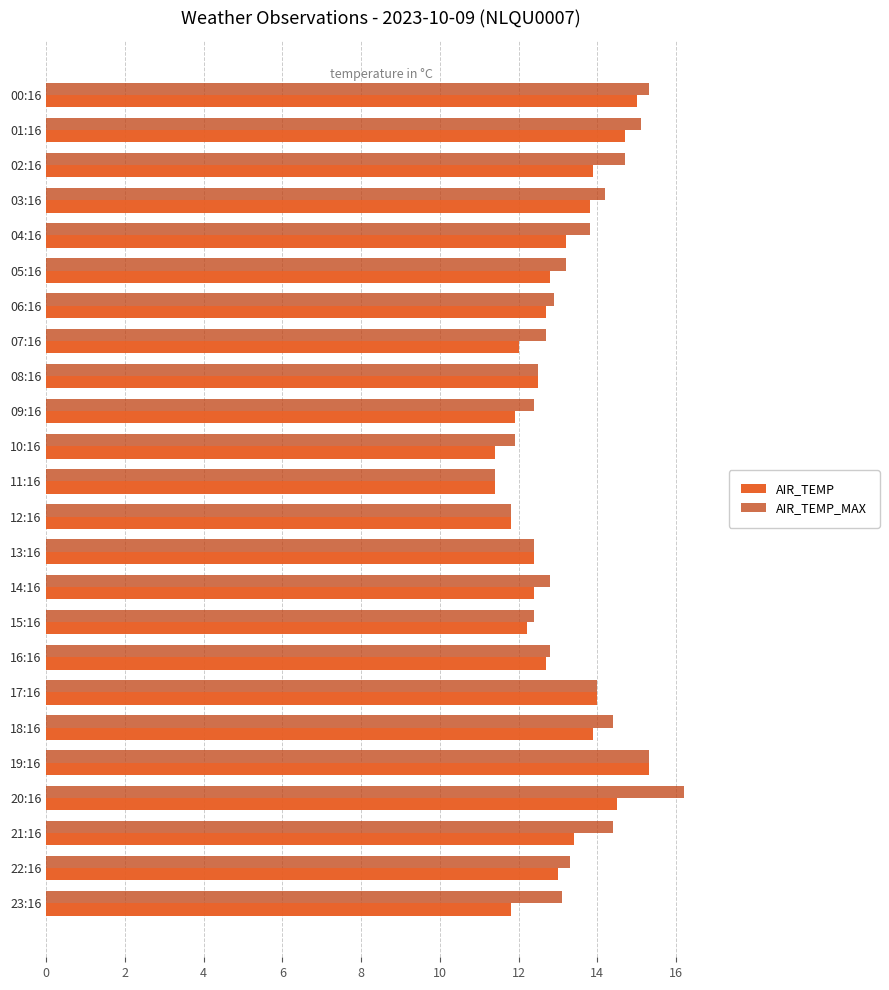

What value does the AIR_TEMP_MAX series have at 16:16?

12.8